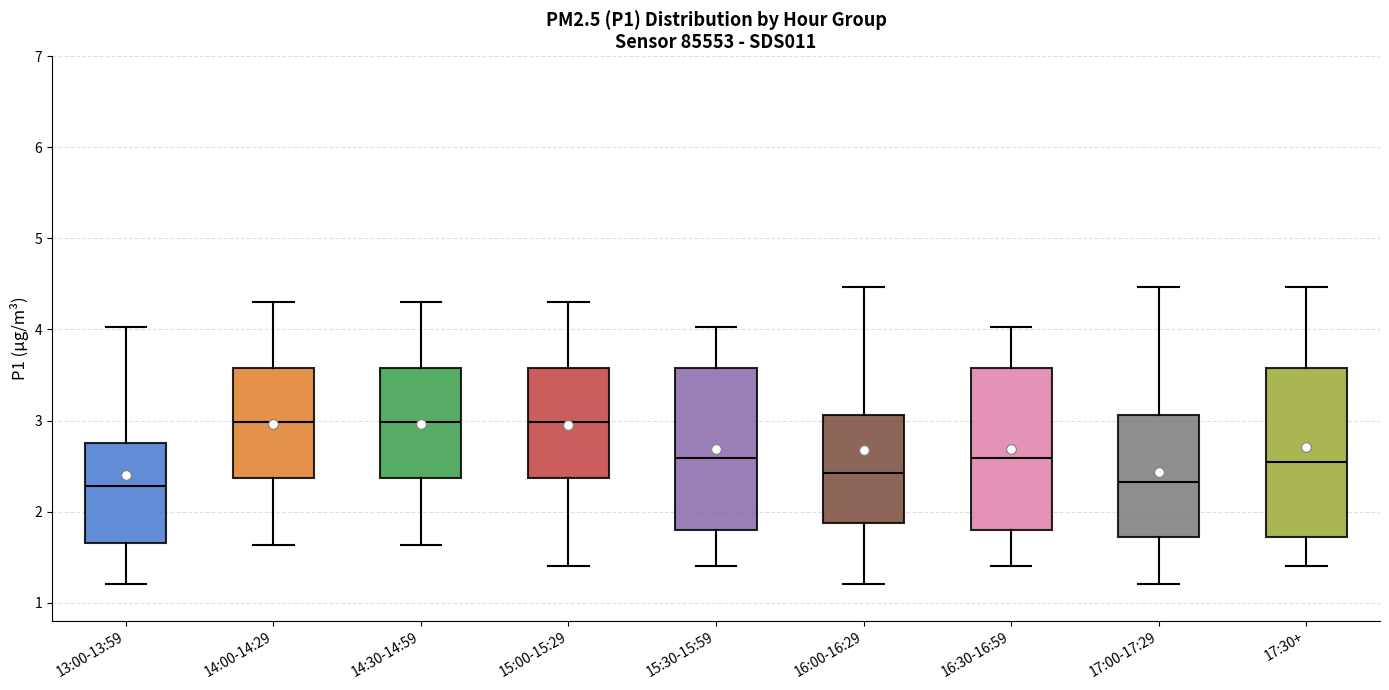

Reading left to right, transcribe this box plot: for each box, give where its median line is, the range the box spans, and where its two whiskers end, as read against the y-axis. The values are not printed on the chart, so give them approximately, as read against the axis.

13:00-13:59: median 2.3, box 1.7 to 2.8, whiskers 1.2 to 4.0
14:00-14:29: median 3.0, box 2.4 to 3.6, whiskers 1.6 to 4.3
14:30-14:59: median 3.0, box 2.4 to 3.6, whiskers 1.6 to 4.3
15:00-15:29: median 3.0, box 2.4 to 3.6, whiskers 1.4 to 4.3
15:30-15:59: median 2.6, box 1.8 to 3.6, whiskers 1.4 to 4.0
16:00-16:29: median 2.4, box 1.9 to 3.1, whiskers 1.2 to 4.5
16:30-16:59: median 2.6, box 1.8 to 3.6, whiskers 1.4 to 4.0
17:00-17:29: median 2.3, box 1.7 to 3.1, whiskers 1.2 to 4.5
17:30+: median 2.6, box 1.7 to 3.6, whiskers 1.4 to 4.5